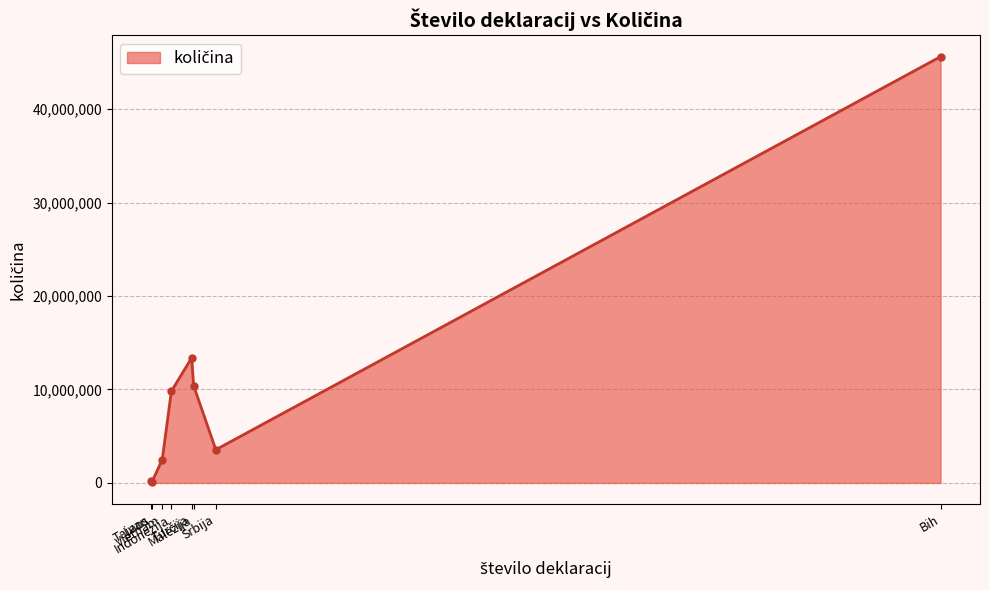

What is the greatest value displayed?

45608491.4